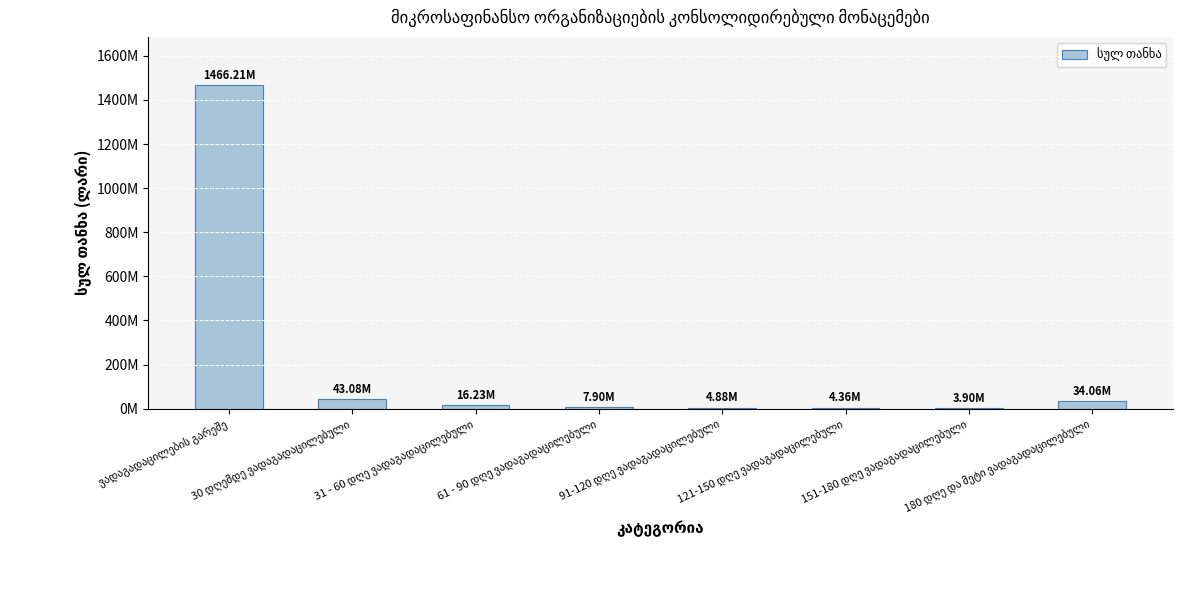

List the labels in order of value, smallest first.

151-180 დღე ვადაგადაცილებული, 121-150 დღე ვადაგადაცილებული, 91-120 დღე ვადაგადაცილებული, 61 - 90 დღე ვადაგადაცილებული, 31 - 60 დღე ვადაგადაცილებული, 180 დღე და მეტი ვადაგადაცილებული, 30 დღემდე ვადაგადაცილებული, ვადაგადაცილების გარეშე